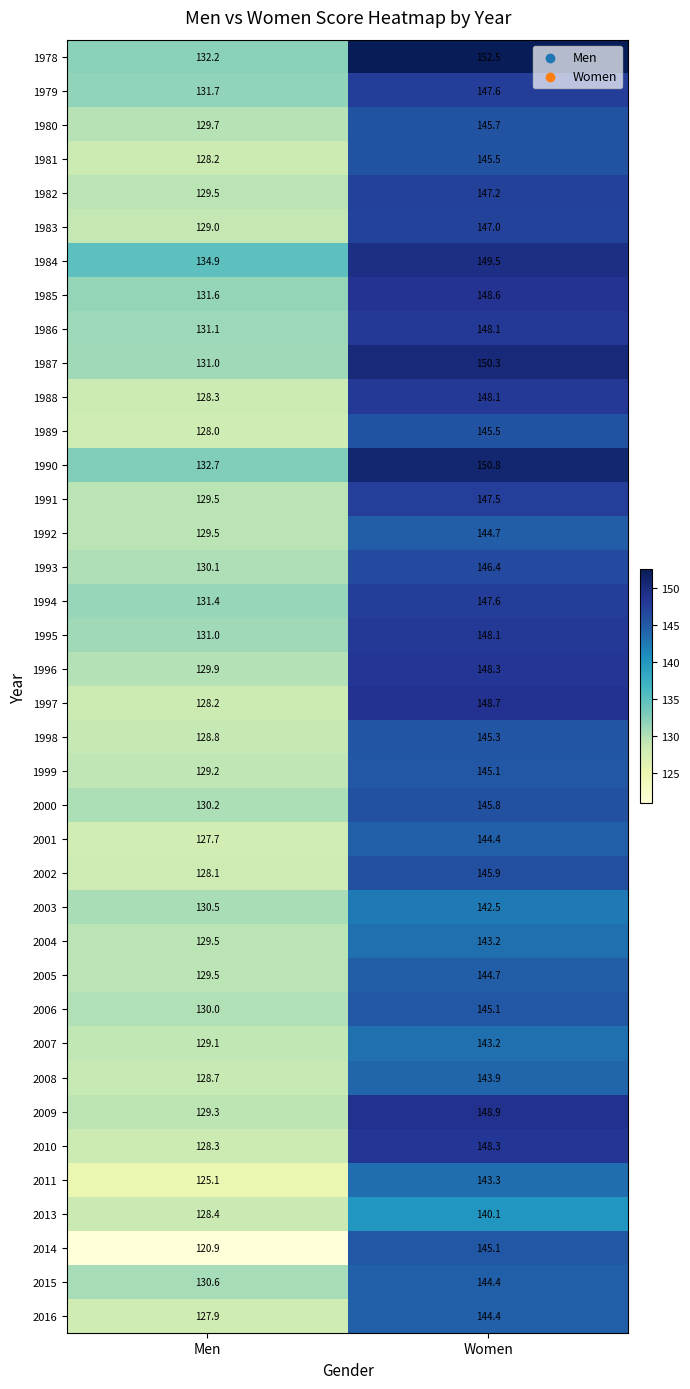

The 2002 series shows 145.9 at Women. True or false?

True